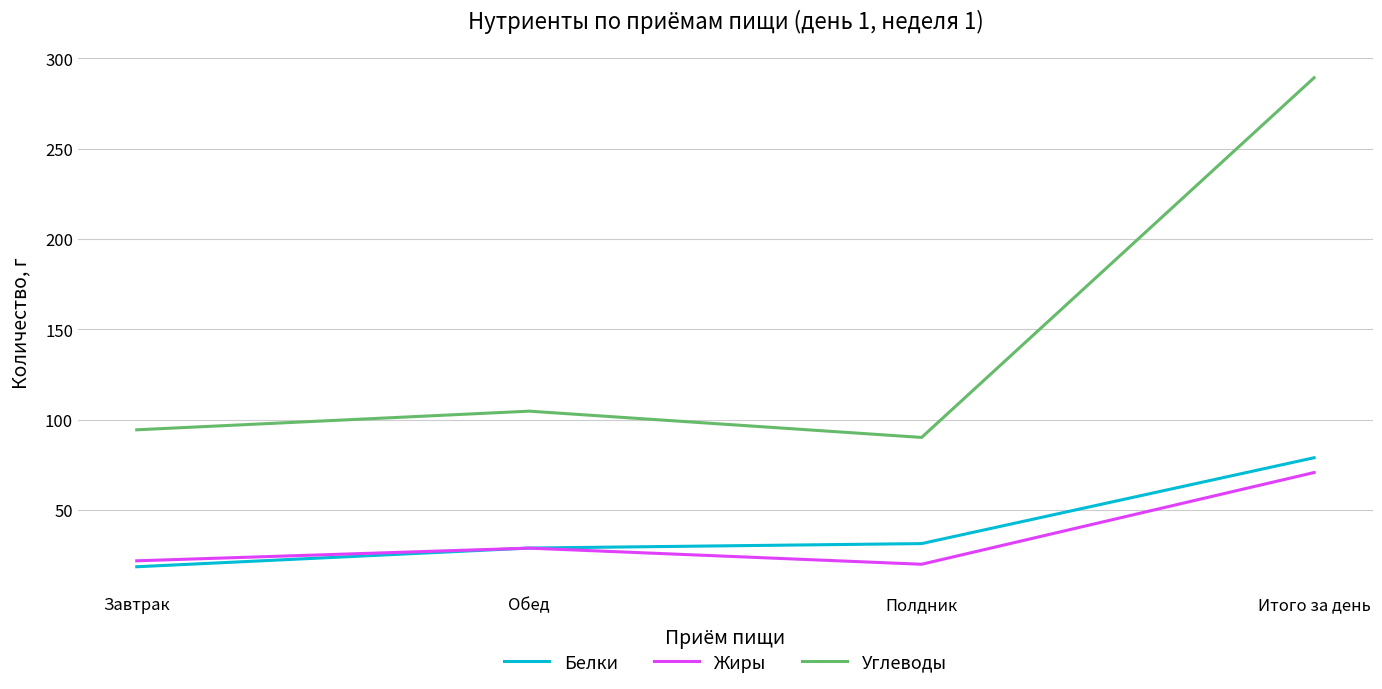

At how many categories does at least one series exceed 159?

1